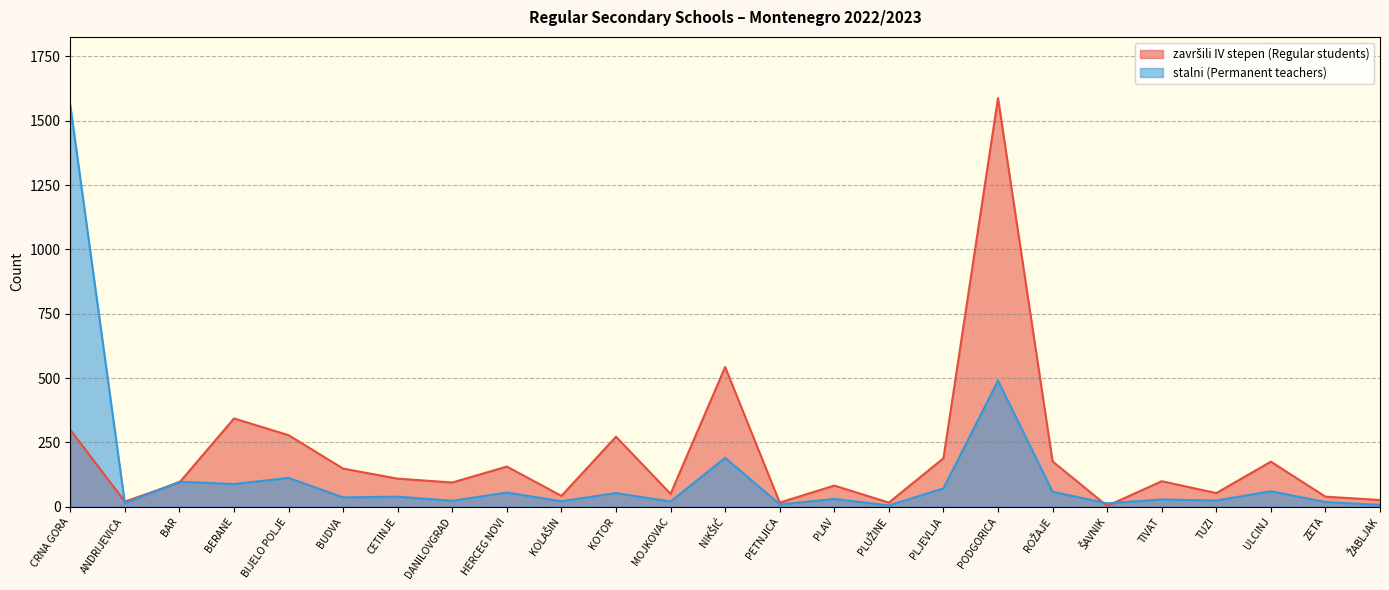

Which category has the highest value in the završili IV stepen (Regular students) series?

PODGORICA